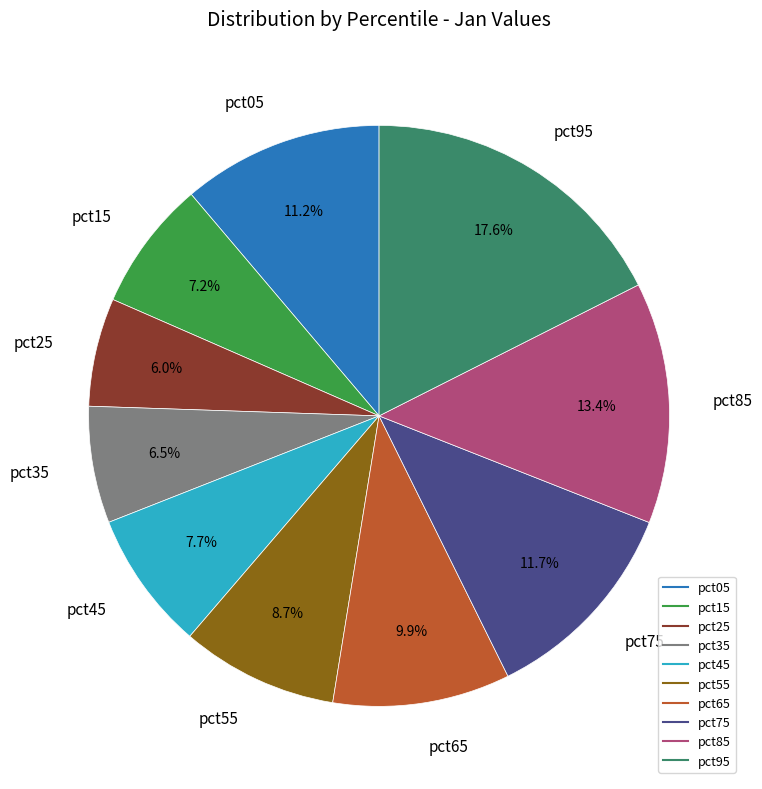

Does any single category account for the majority?

No